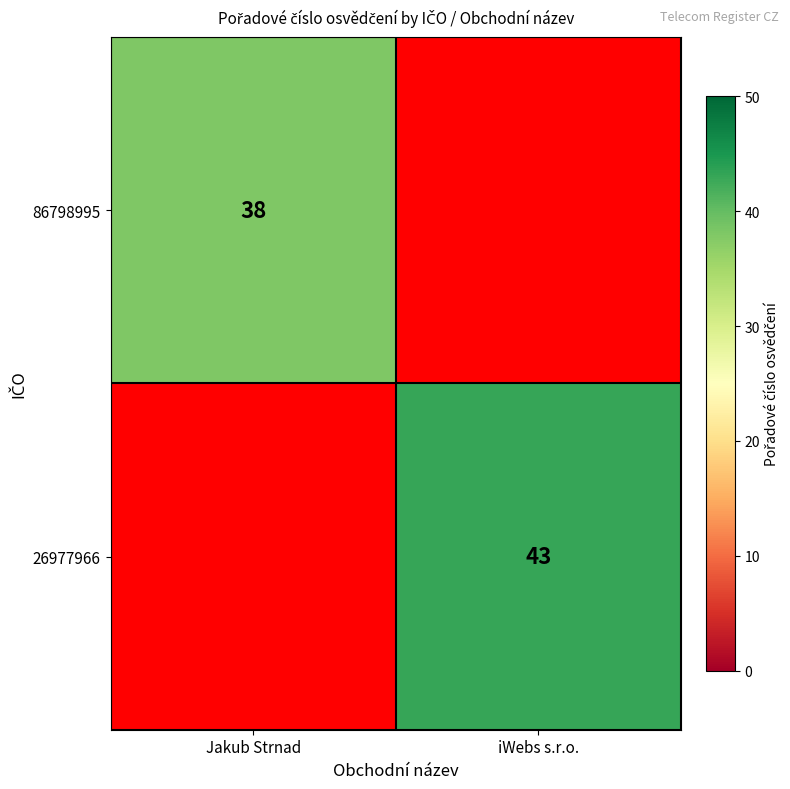

At how many categories does at least one series exceed 17?

2